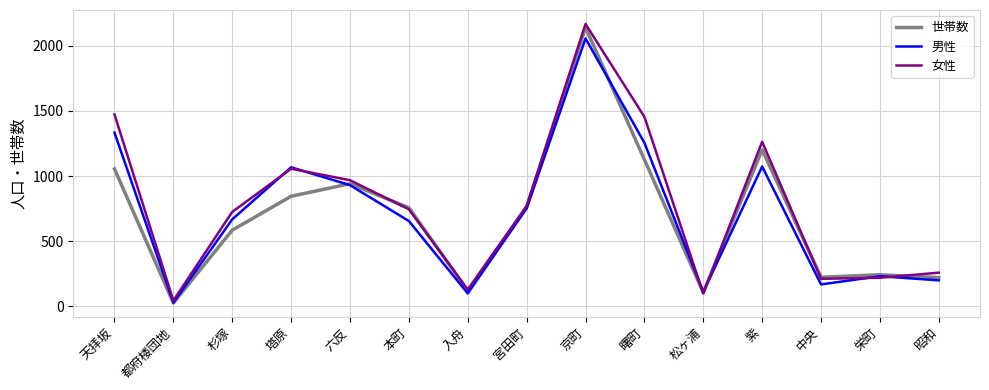

What is the maximum value shown in the chart?

2166